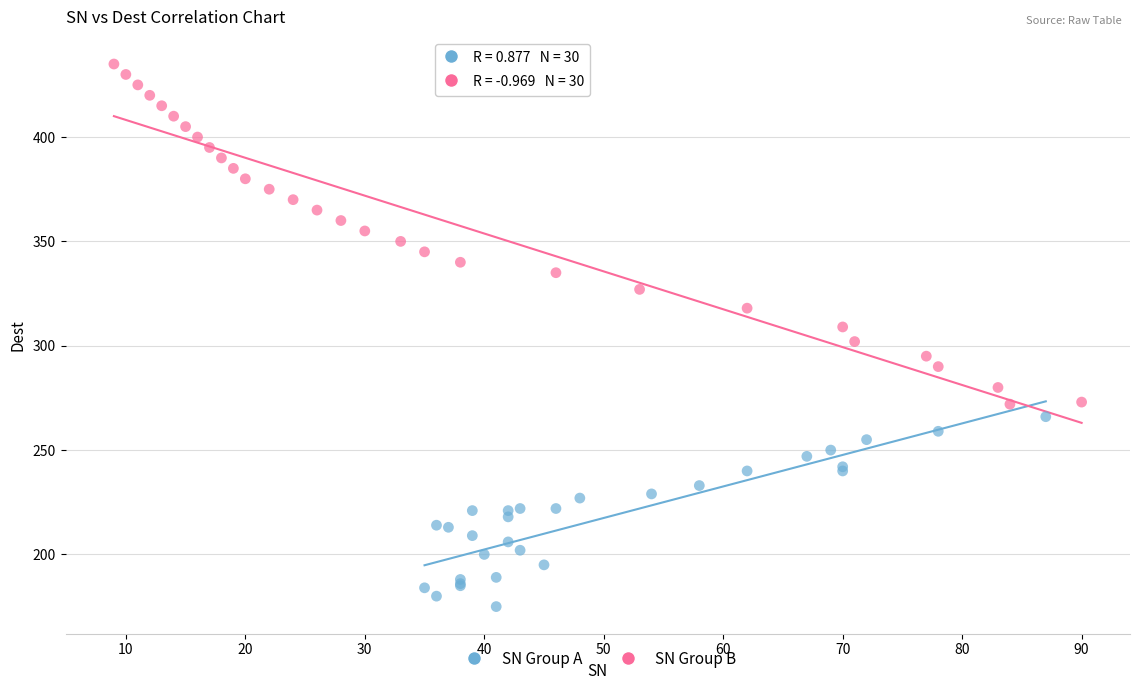

Which series has the widest spread of Y values?

SN Group B